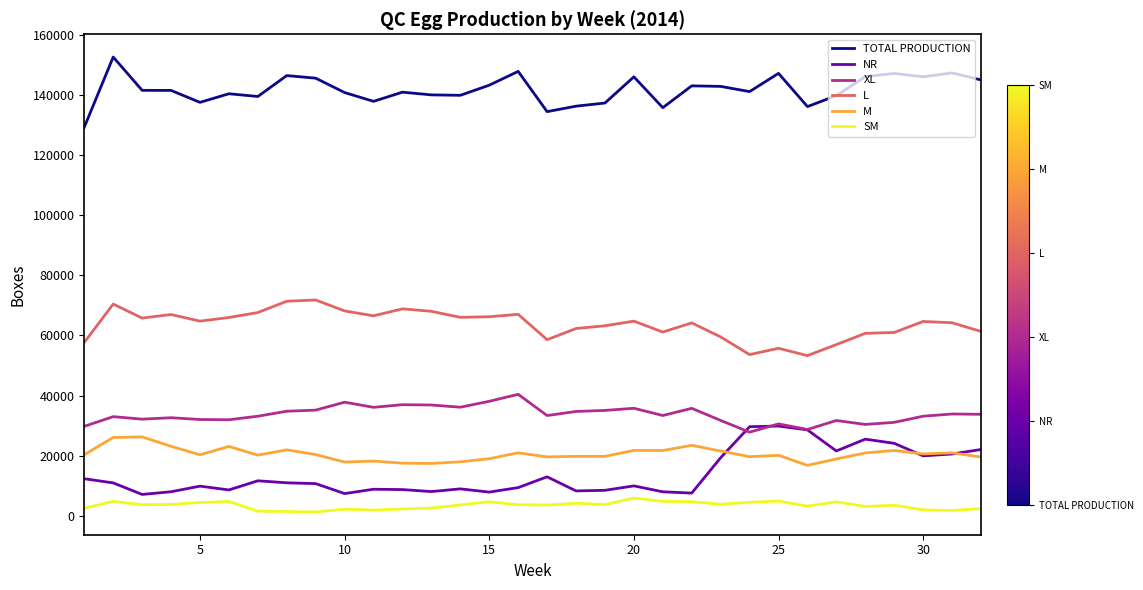

True or false: L and M cross at least once.

False